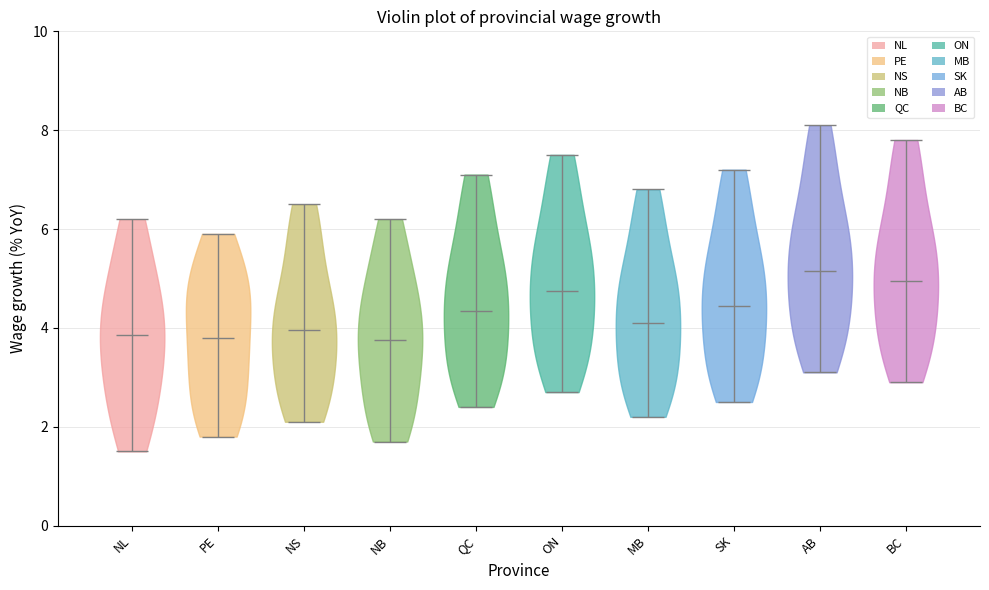

Where does the median line of the violin for BC sit on the y-axis? The values are not printed on the chart, so give them approximately, as read against the axis.

5.0